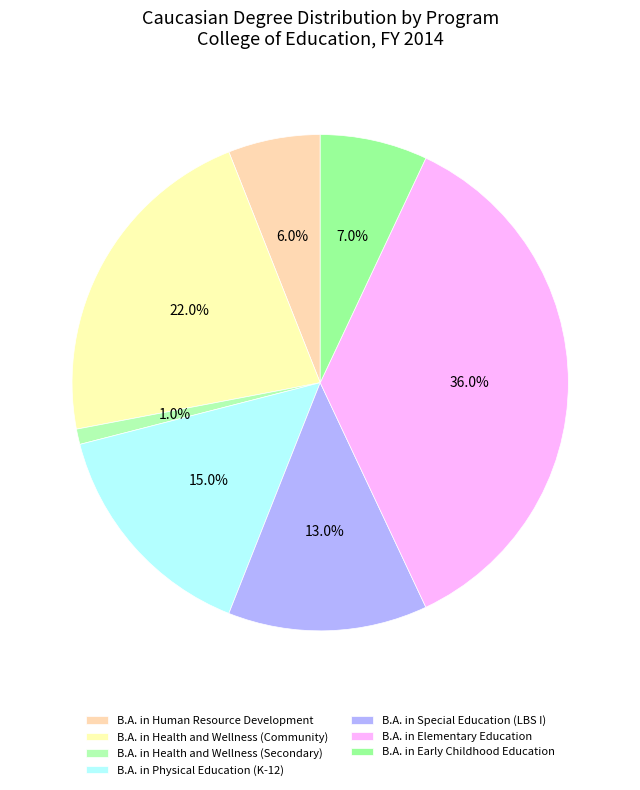

Which category has the biggest portion of the pie?

B.A. in Elementary Education